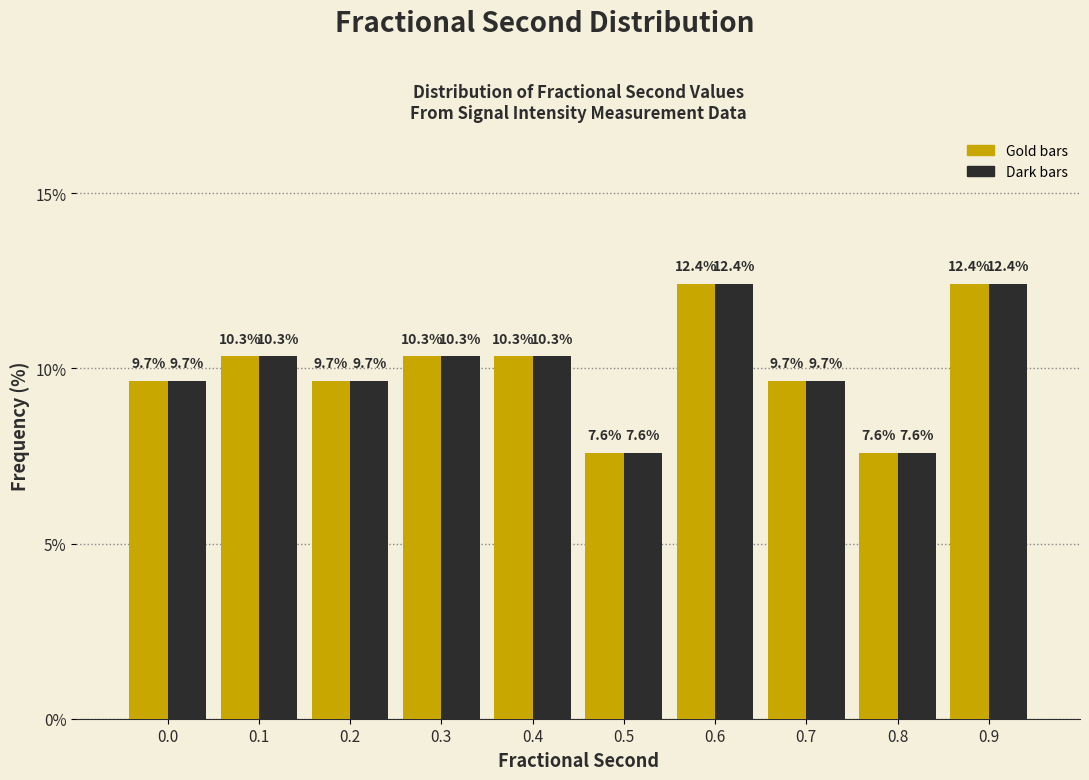

What is the maximum value shown in the chart?

12.4